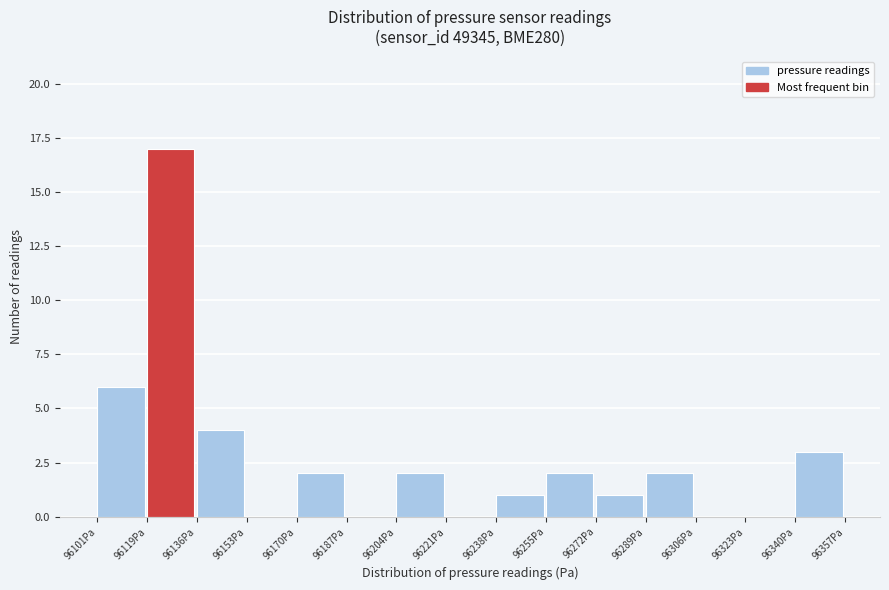

Reading left to right, list every bar in this chart as the range it spans on the x-axis followed by its height. Neither the bar edges nor the heights are printed on the chart, so give them approximately, as read against the axes.

96102 to 96120: 6
96120 to 96136: 17
96136 to 96154: 4
96154 to 96170: 0
96170 to 96188: 2
96188 to 96204: 0
96204 to 96222: 2
96222 to 96238: 0
96238 to 96256: 1
96256 to 96272: 2
96272 to 96290: 1
96290 to 96306: 2
96306 to 96324: 0
96324 to 96340: 0
96340 to 96358: 3